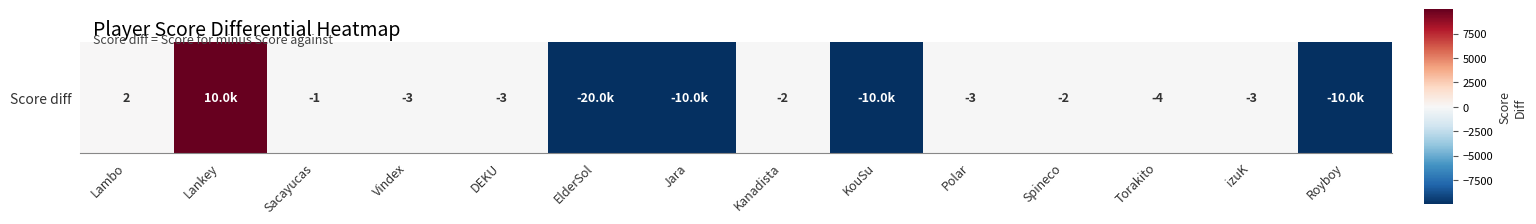

What is the change in value from Sacayucas to Polar?

-2